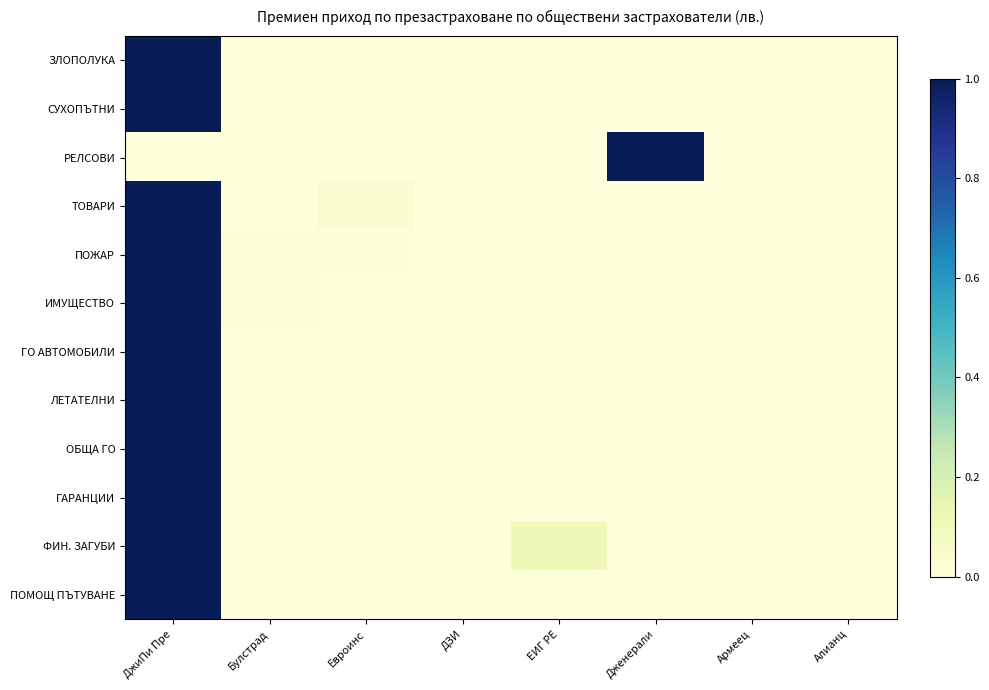

Reading right to left, what are all the values shown in this chart?

ЗЛОПОЛУКА: Алианц=0.0	Армеец=0.0	Дженерали=0.0	ЕИГ РЕ=0.0	ДЗИ=0.0	Евроинс=0.0	Булстрад=0.0	ДжиПи Пре=1.0
СУХОПЪТНИ: Алианц=0.0	Армеец=0.0	Дженерали=0.0	ЕИГ РЕ=0.0	ДЗИ=0.0	Евроинс=0.0	Булстрад=0.0	ДжиПи Пре=1.0
РЕЛСОВИ: Алианц=0.0	Армеец=0.0	Дженерали=1.0	ЕИГ РЕ=0.0	ДЗИ=0.0	Евроинс=0.0	Булстрад=0.0	ДжиПи Пре=0.0
ТОВАРИ: Алианц=0.0	Армеец=0.0	Дженерали=0.0	ЕИГ РЕ=0.0	ДЗИ=0.0	Евроинс=0.0	Булстрад=0.0	ДжиПи Пре=1.0
ПОЖАР: Алианц=0.0	Армеец=0.0	Дженерали=0.0	ЕИГ РЕ=0.0	ДЗИ=0.0	Евроинс=0.0	Булстрад=0.0	ДжиПи Пре=1.0
ИМУЩЕСТВО: Алианц=0.0	Армеец=0.0	Дженерали=0.0	ЕИГ РЕ=0.0	ДЗИ=0.0	Евроинс=0.0	Булстрад=0.0	ДжиПи Пре=1.0
ГО АВТОМОБИЛИ: Алианц=0.0	Армеец=0.0	Дженерали=0.0	ЕИГ РЕ=0.0	ДЗИ=0.0	Евроинс=0.0	Булстрад=0.0	ДжиПи Пре=1.0
ЛЕТАТЕЛНИ: Алианц=0.0	Армеец=0.0	Дженерали=0.0	ЕИГ РЕ=0.0	ДЗИ=0.0	Евроинс=0.0	Булстрад=0.0	ДжиПи Пре=1.0
ОБЩА ГО: Алианц=0.0	Армеец=0.0	Дженерали=0.0	ЕИГ РЕ=0.0	ДЗИ=0.0	Евроинс=0.0	Булстрад=0.0	ДжиПи Пре=1.0
ГАРАНЦИИ: Алианц=0.0	Армеец=0.0	Дженерали=0.0	ЕИГ РЕ=0.0	ДЗИ=0.0	Евроинс=0.0	Булстрад=0.0	ДжиПи Пре=1.0
ФИН. ЗАГУБИ: Алианц=0.0	Армеец=0.0	Дженерали=0.0	ЕИГ РЕ=0.1	ДЗИ=0.0	Евроинс=0.0	Булстрад=0.0	ДжиПи Пре=1.0
ПОМОЩ ПЪТУВАНЕ: Алианц=0.0	Армеец=0.0	Дженерали=0.0	ЕИГ РЕ=0.0	ДЗИ=0.0	Евроинс=0.0	Булстрад=0.0	ДжиПи Пре=1.0